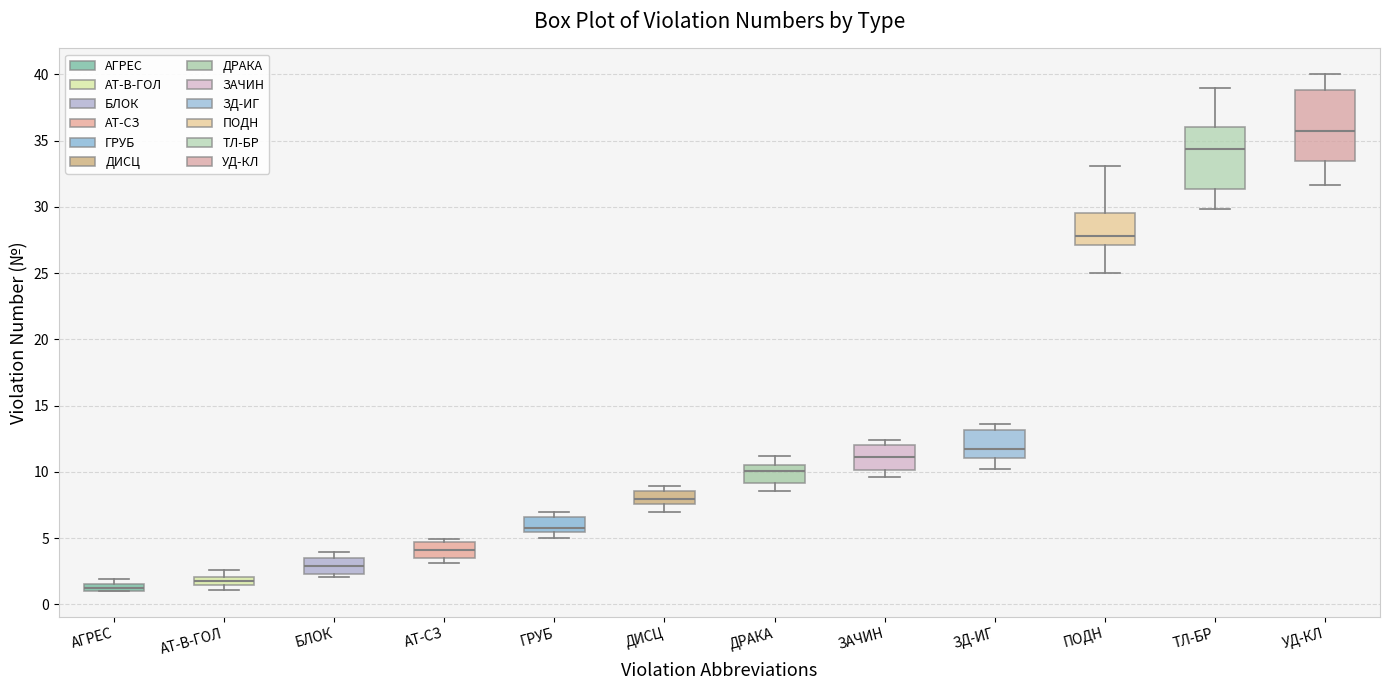

Which box's median line is the lowest?

АГРЕС